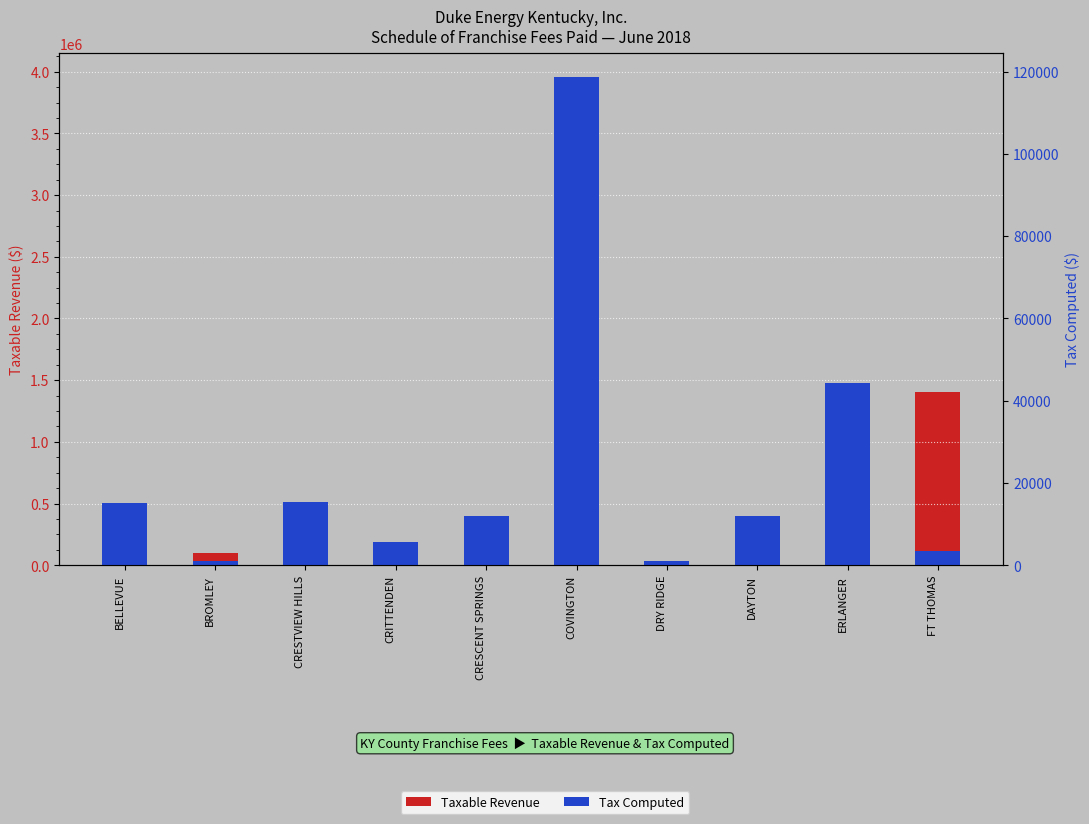

The Taxable Revenue series shows 398289.1 at DAYTON. True or false?

True